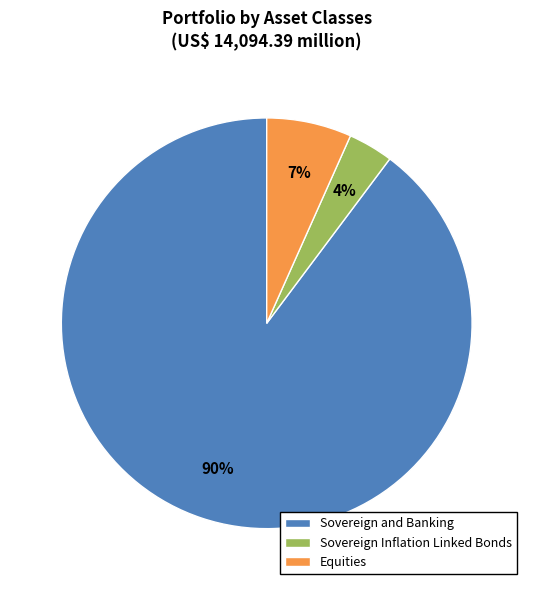

Which has a higher value, Sovereign Inflation Linked Bonds or Sovereign and Banking?

Sovereign and Banking